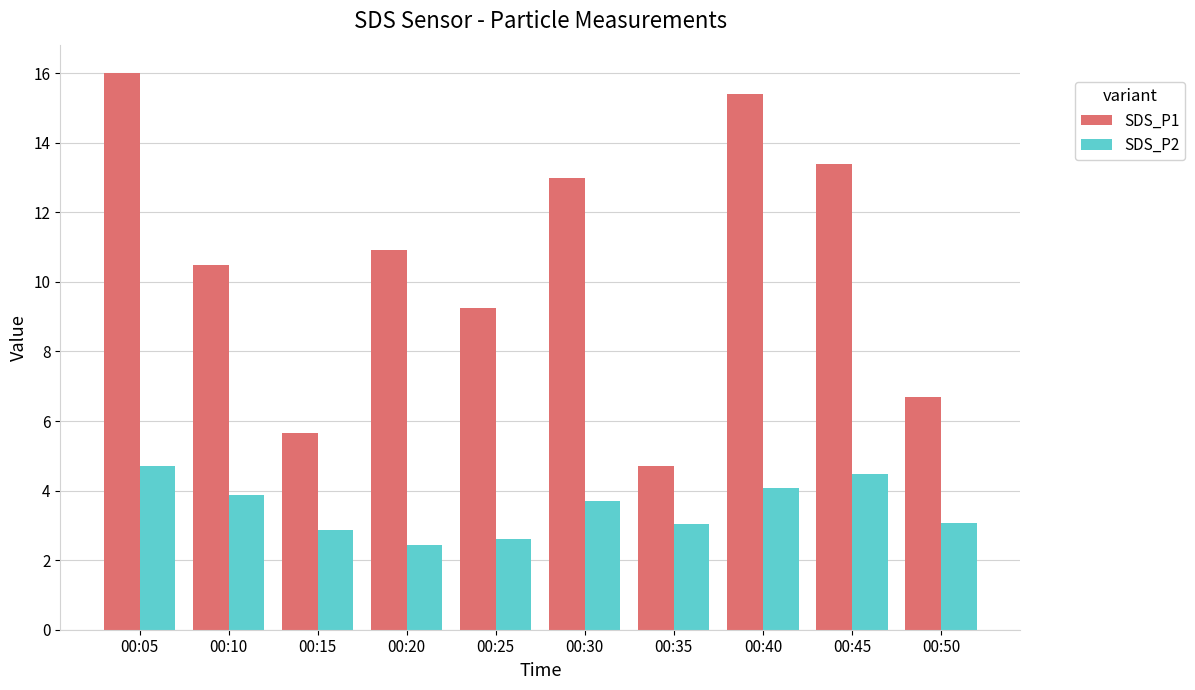

What is the spread (max minus min) of values at 00:40?

11.3